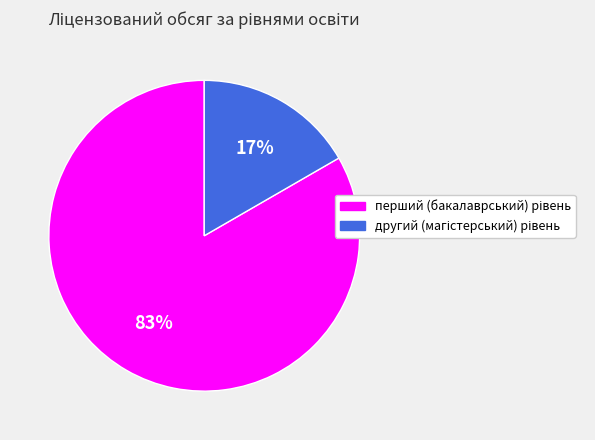

To the nearest percent, what is the average slice percentage?

50%